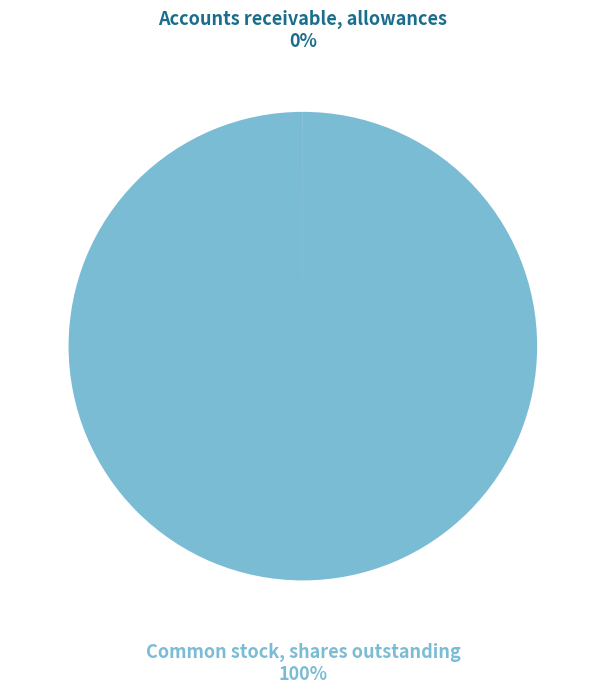

Does any single category account for the majority?

Yes